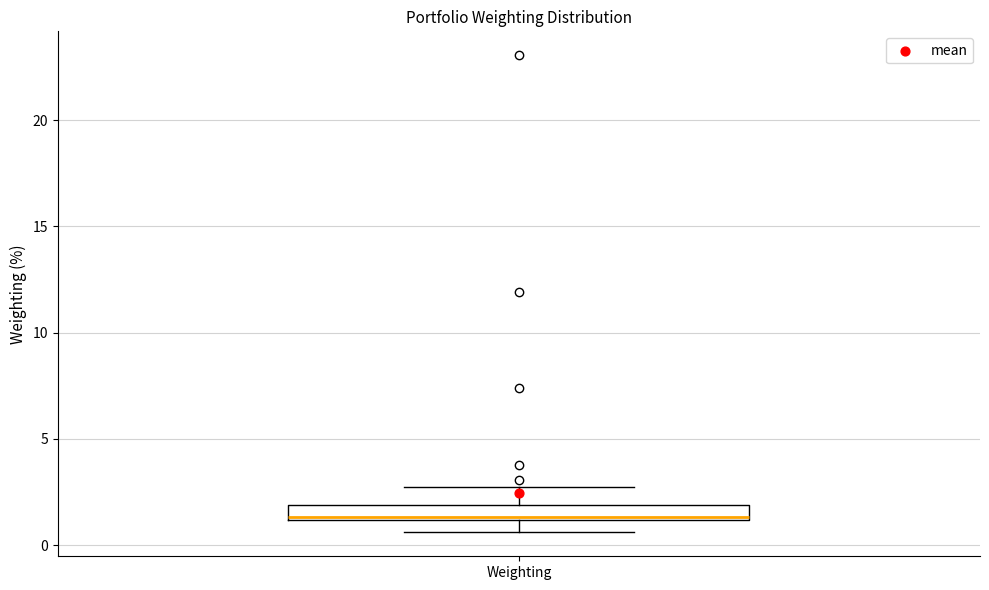

Where is the upper edge of the box for Weighting on the y-axis? The values are not printed on the chart, so give them approximately, as read against the axis.

2.0